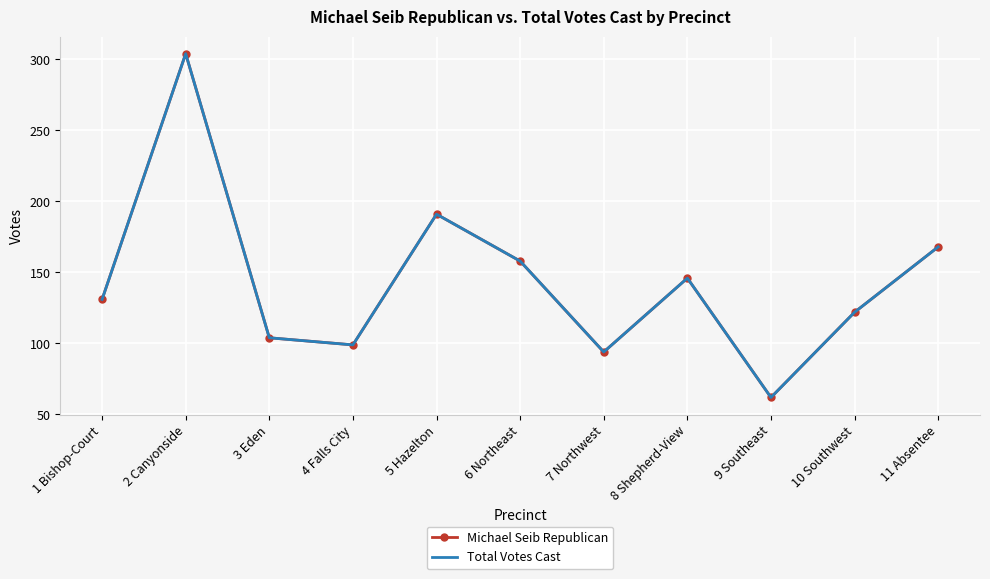

At which label is Michael Seib Republican closest to 183?

5 Hazelton